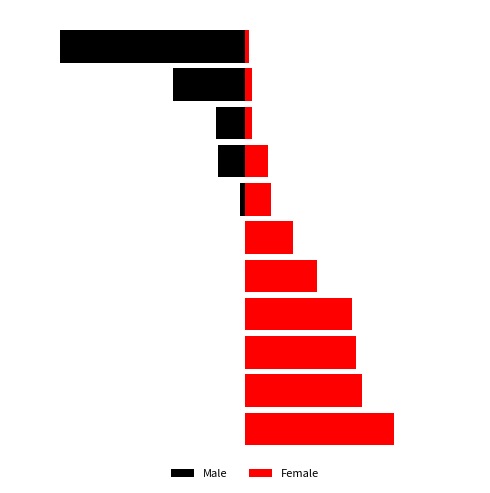

What is the difference between the maximum and minimum values in the Male series?

867.3